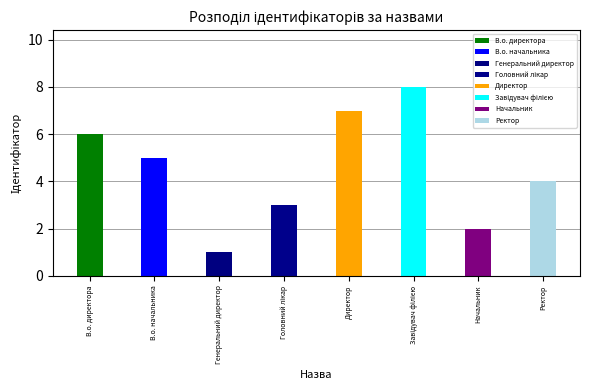

What is the change in value from В.о. начальника to Ректор?

-1